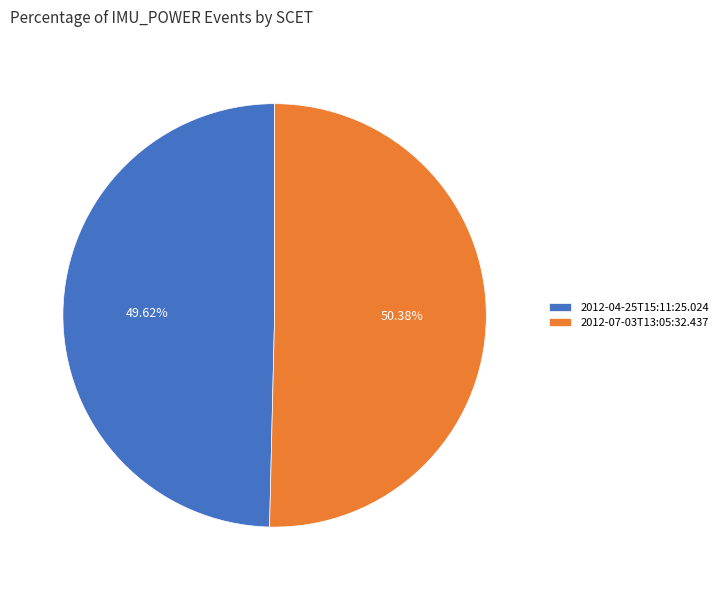

Between 2012-07-03T13:05:32.437 and 2012-04-25T15:11:25.024, which is larger?

2012-07-03T13:05:32.437